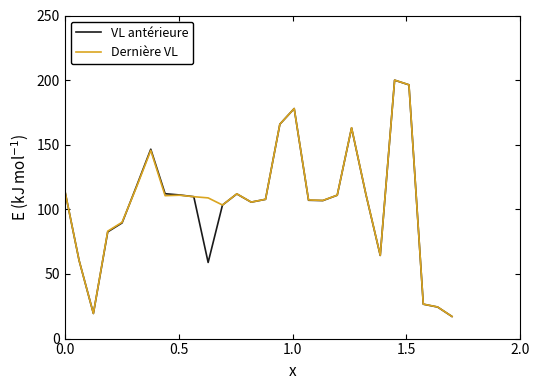

What is the greatest value displayed?

200.0